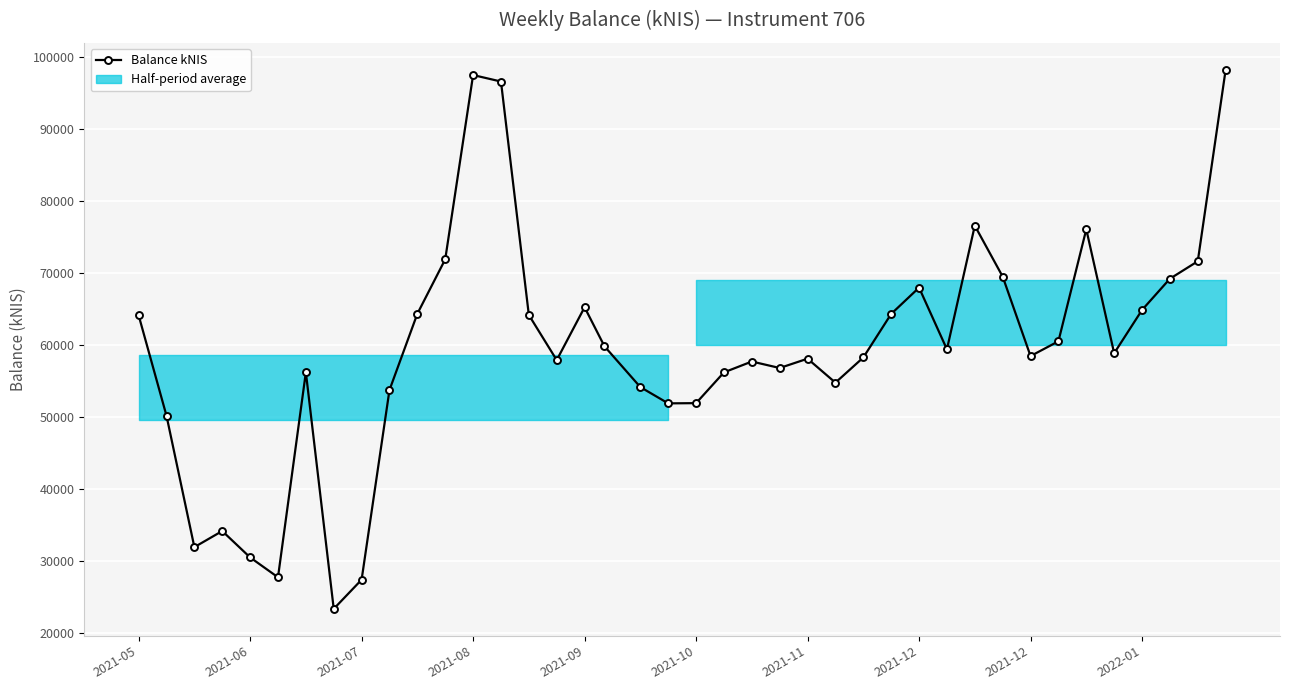

What is the value of the 8th point from the left?

23344.0